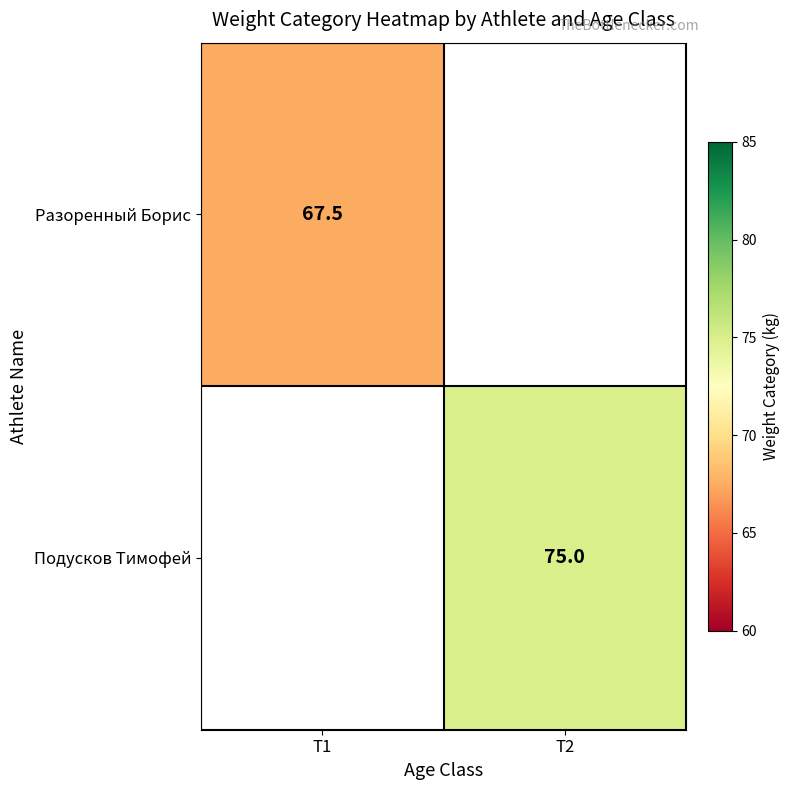

The Разоренный Борис series shows 67.5 at T1. True or false?

True